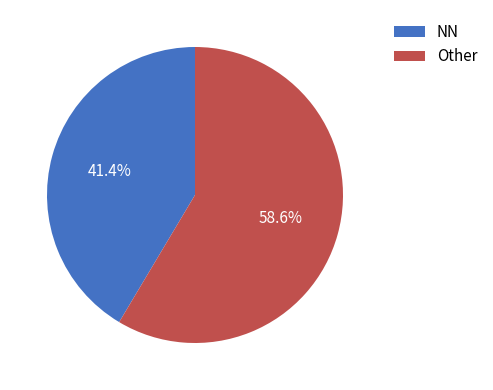

Is Other the majority of the pie?

Yes